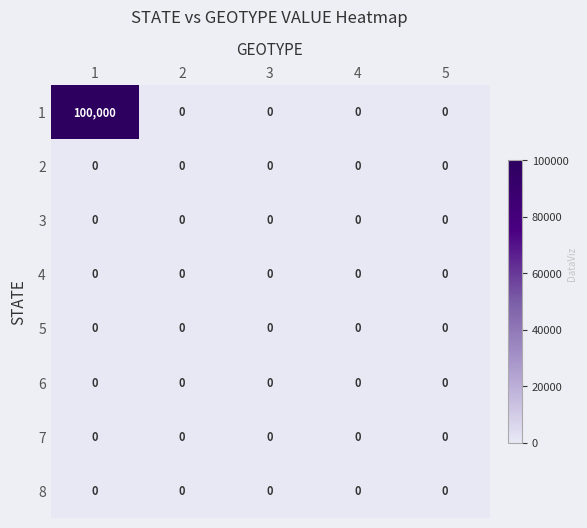

What is the difference between the highest and lowest values at 1?

100000